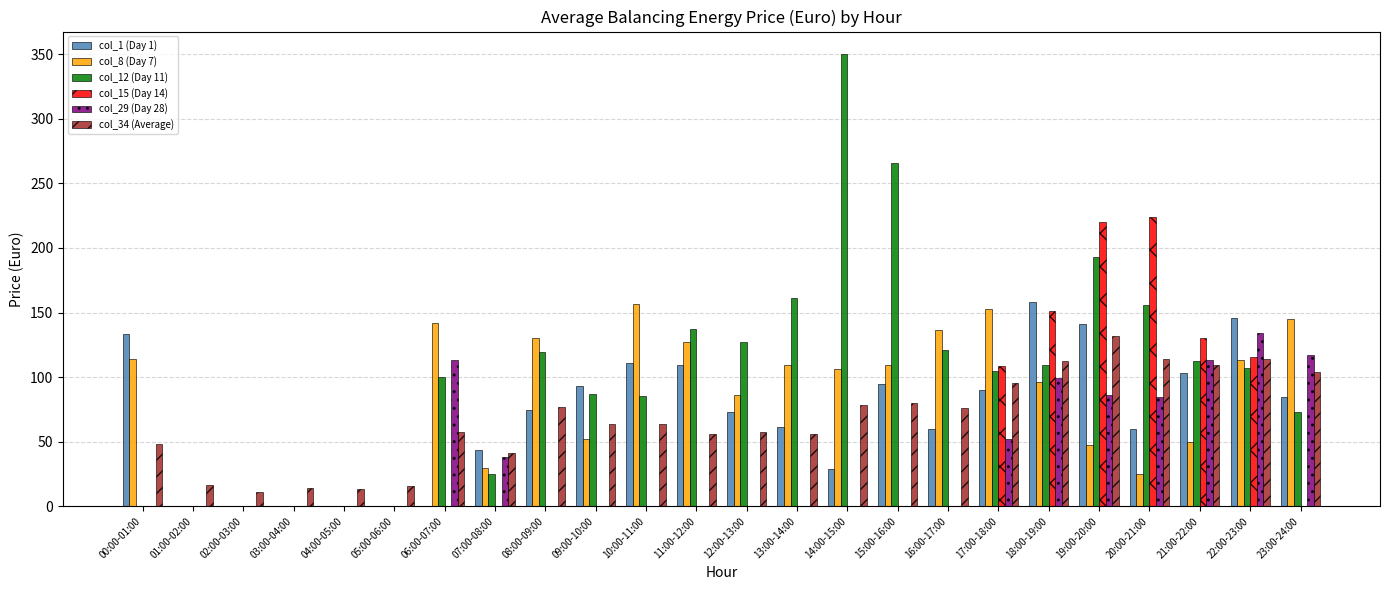

What is the greatest value displayed?

350.0